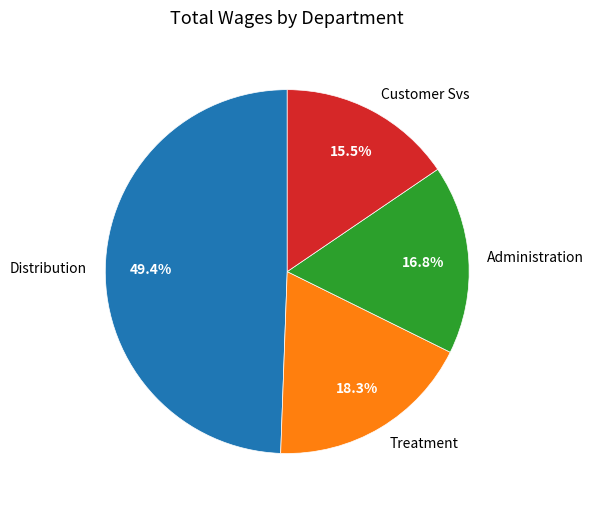

Which slice is the largest?

Distribution